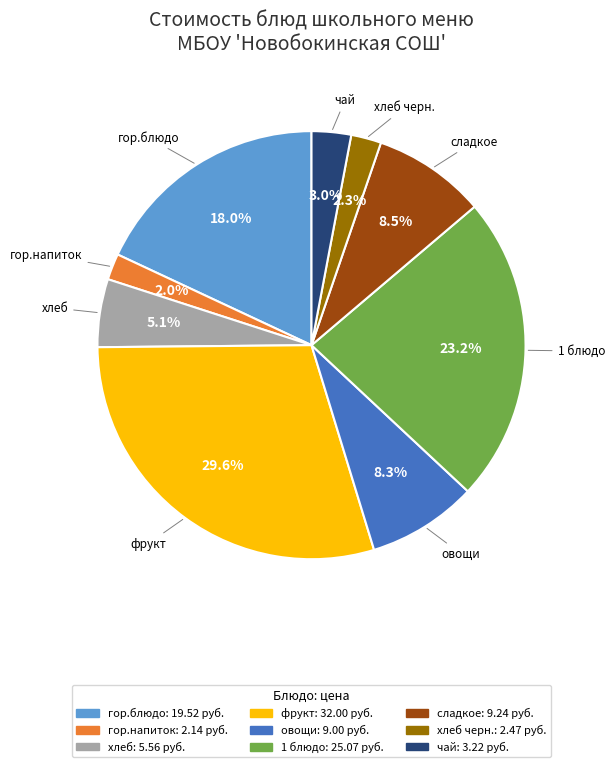

Does any single category account for the majority?

No